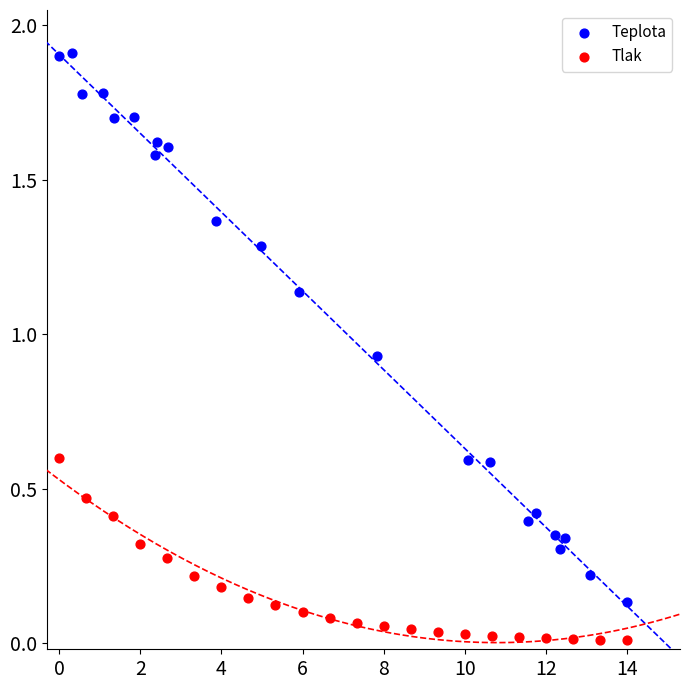

Which series reaches the minimum Y coordinate?

Tlak